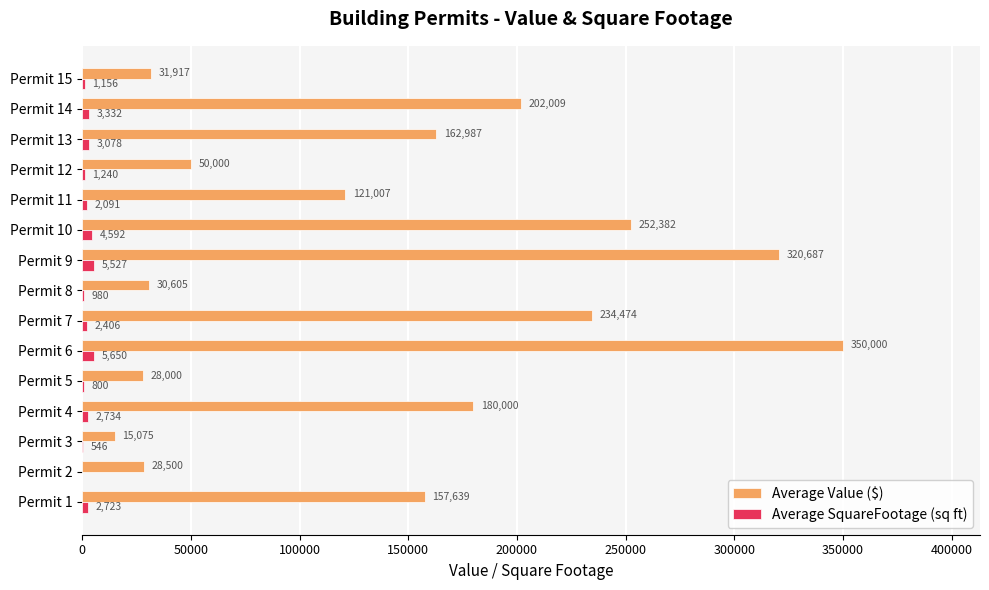

What is the total value across all series at Permit 5?

28800